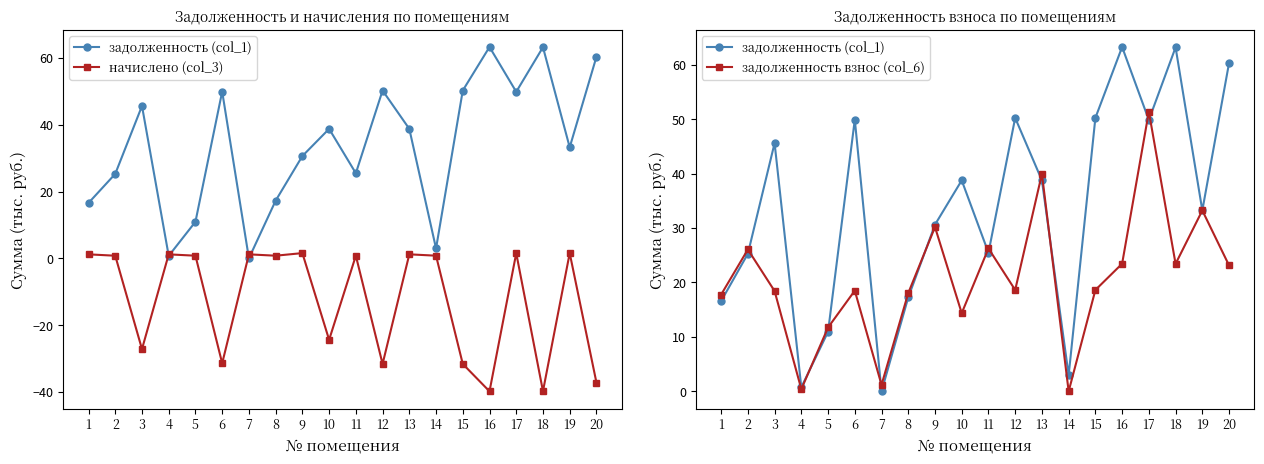

How many lines are shown in the chart?

3